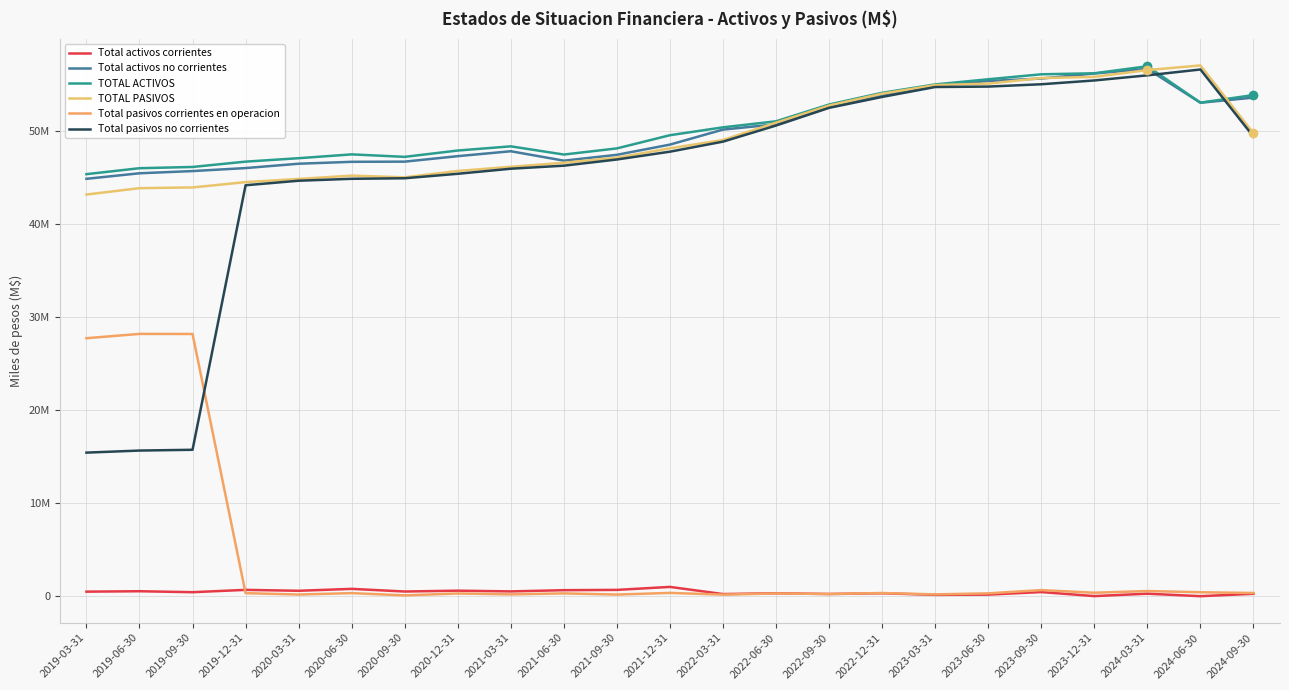

The value of TOTAL ACTIVOS at 2024-06-30 is 53101435. True or false?

True